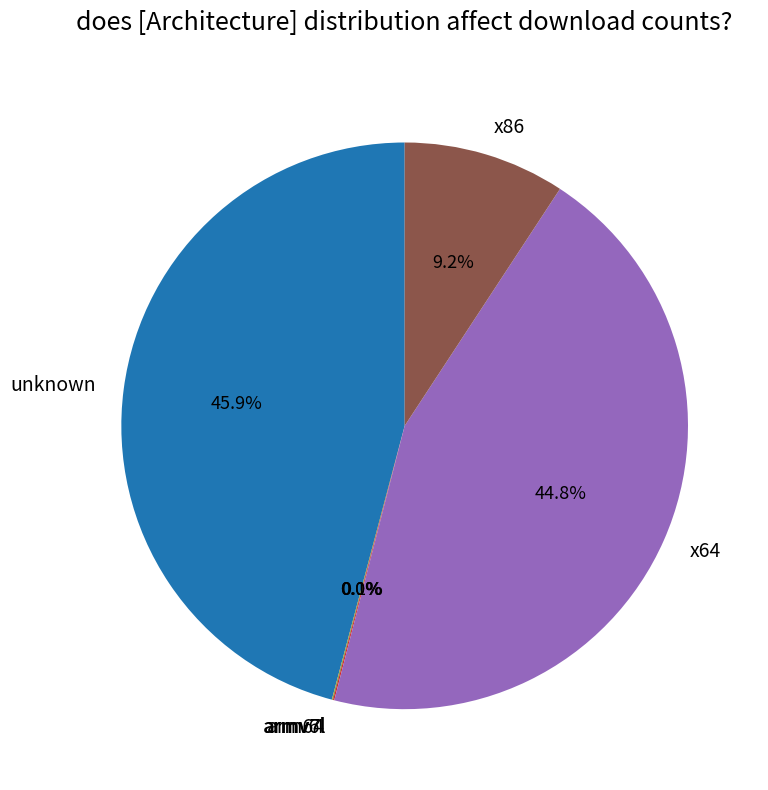

Does unknown represent more than half of the total?

No